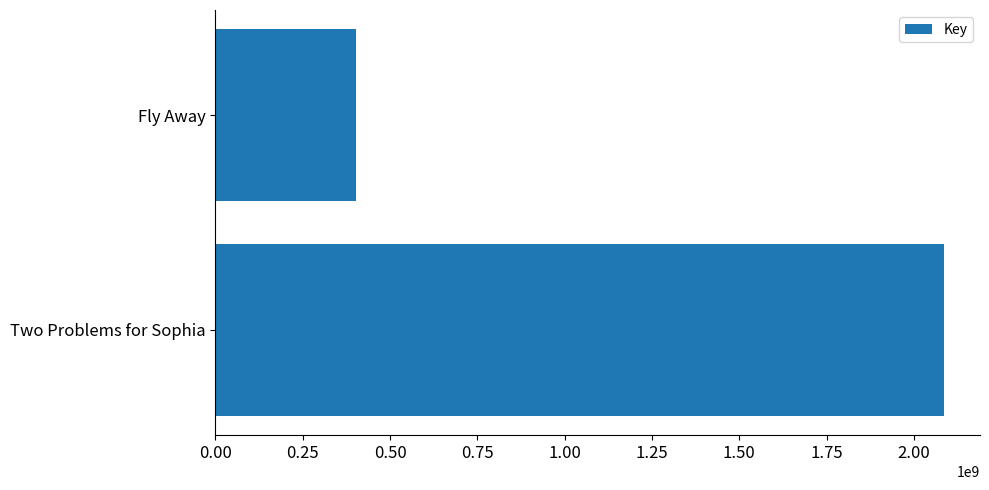

The value at Fly Away is 567213682. True or false?

False